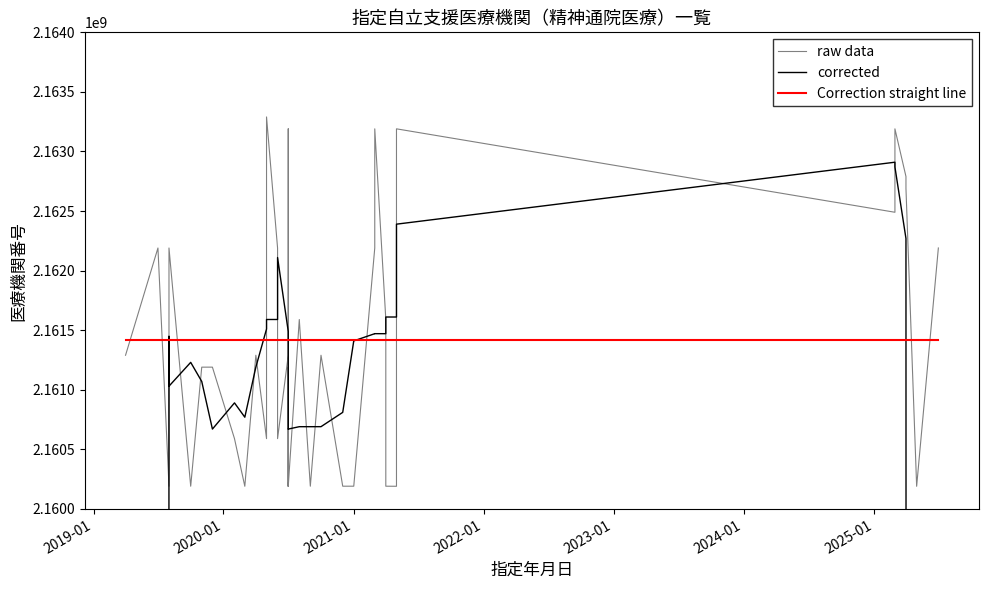

List the series in order of their peak value, highest first.

raw data, corrected, Correction straight line